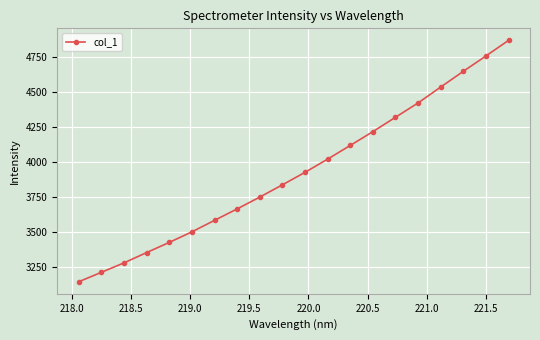

What is the average value?

3929.4